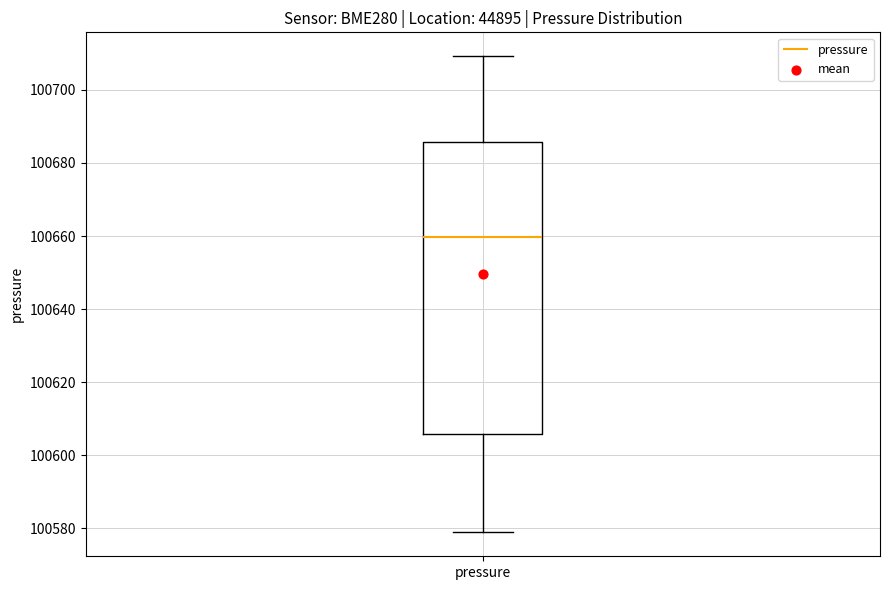

Read this box plot against the y-axis: the position of the median line, the range covered by the box, and the ends of both whiskers. The values are not printed on the chart, so give them approximately, as read against the axis.

median 100660, box 100606 to 100686, whiskers 100578 to 100710